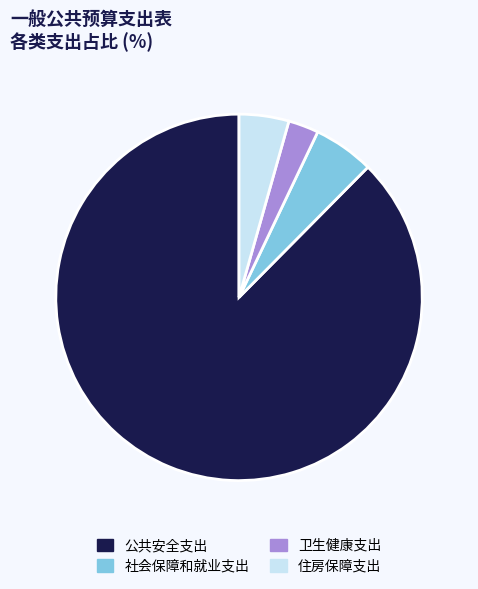

Do 公共安全支出 and 卫生健康支出 together represent more than half of the pie?

Yes